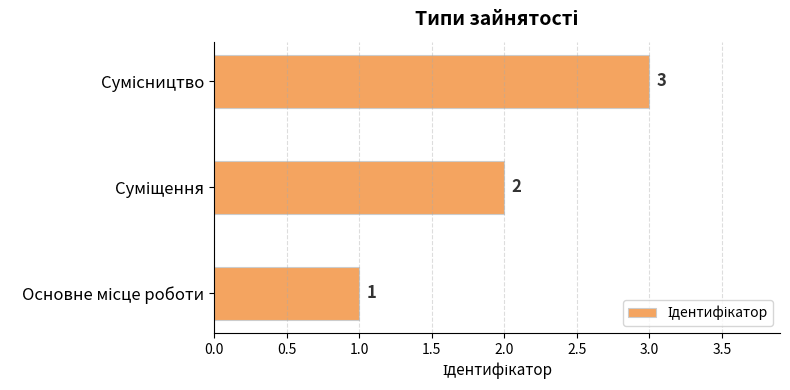

What is the maximum value shown in the chart?

3